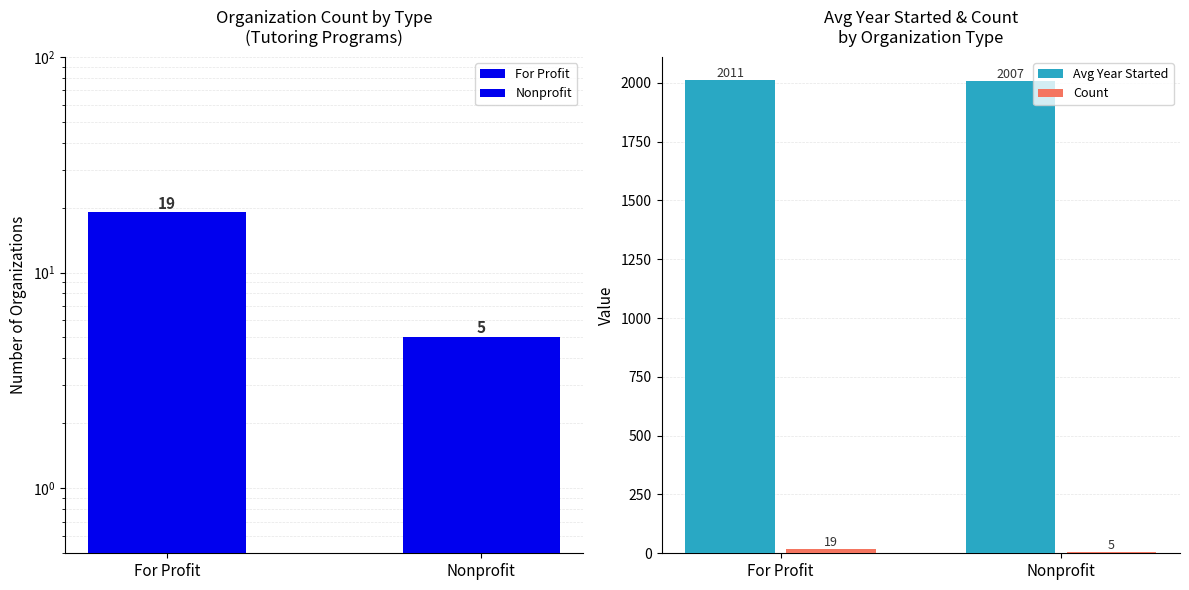

List the labels in order of Count value, largest first.

For Profit, Nonprofit